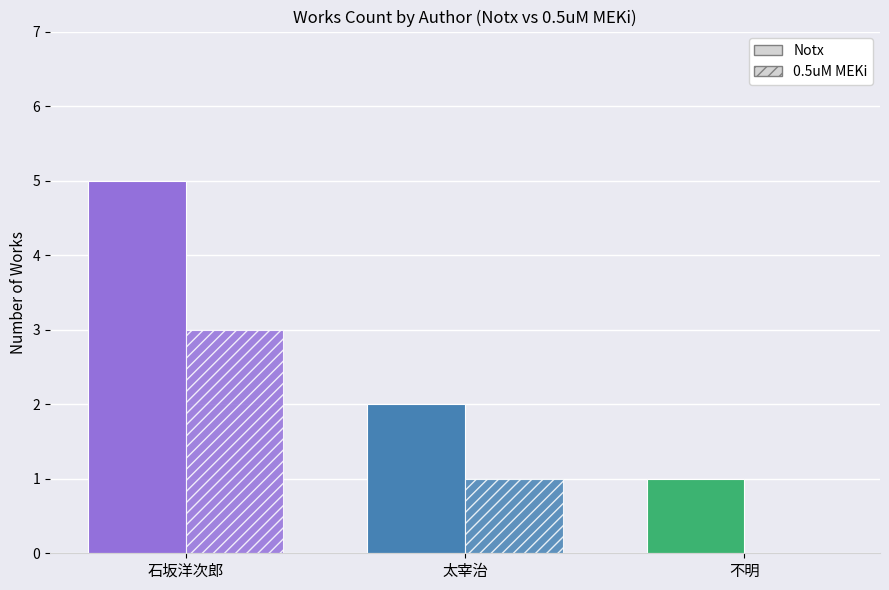

Which series has the largest total across all categories?

Notx